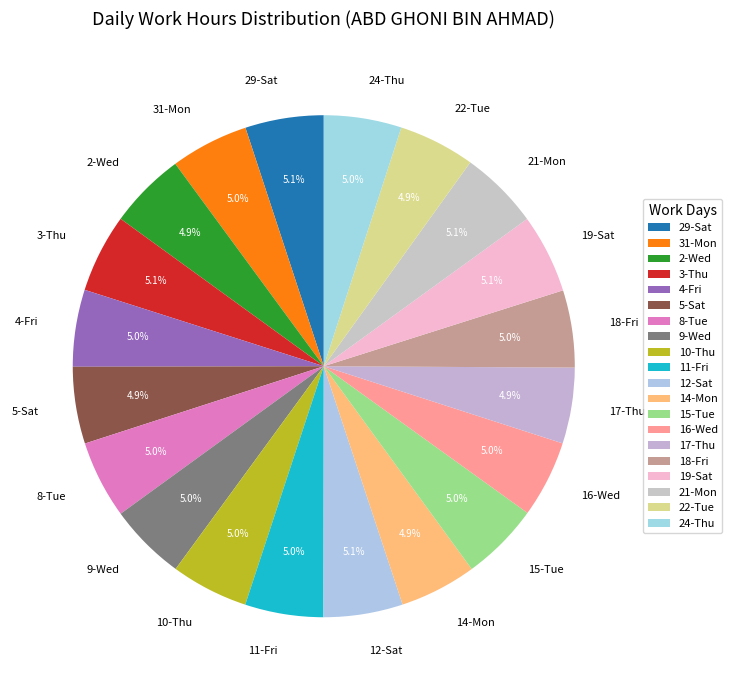

Does 31-Mon represent more than half of the total?

No